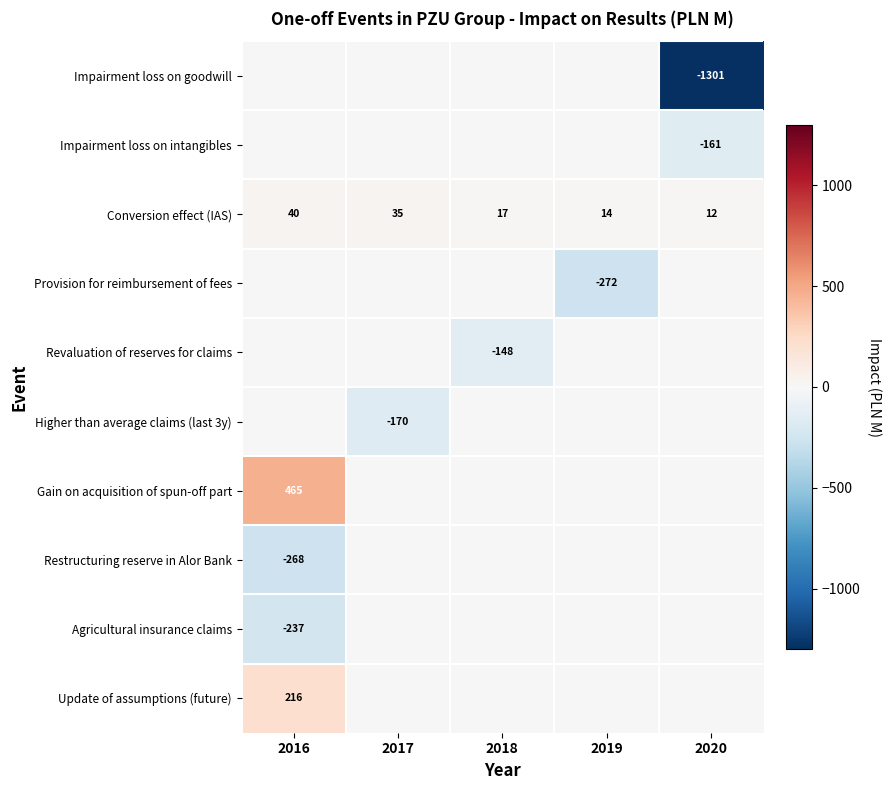

At how many categories does at least one series exceed -629?

5